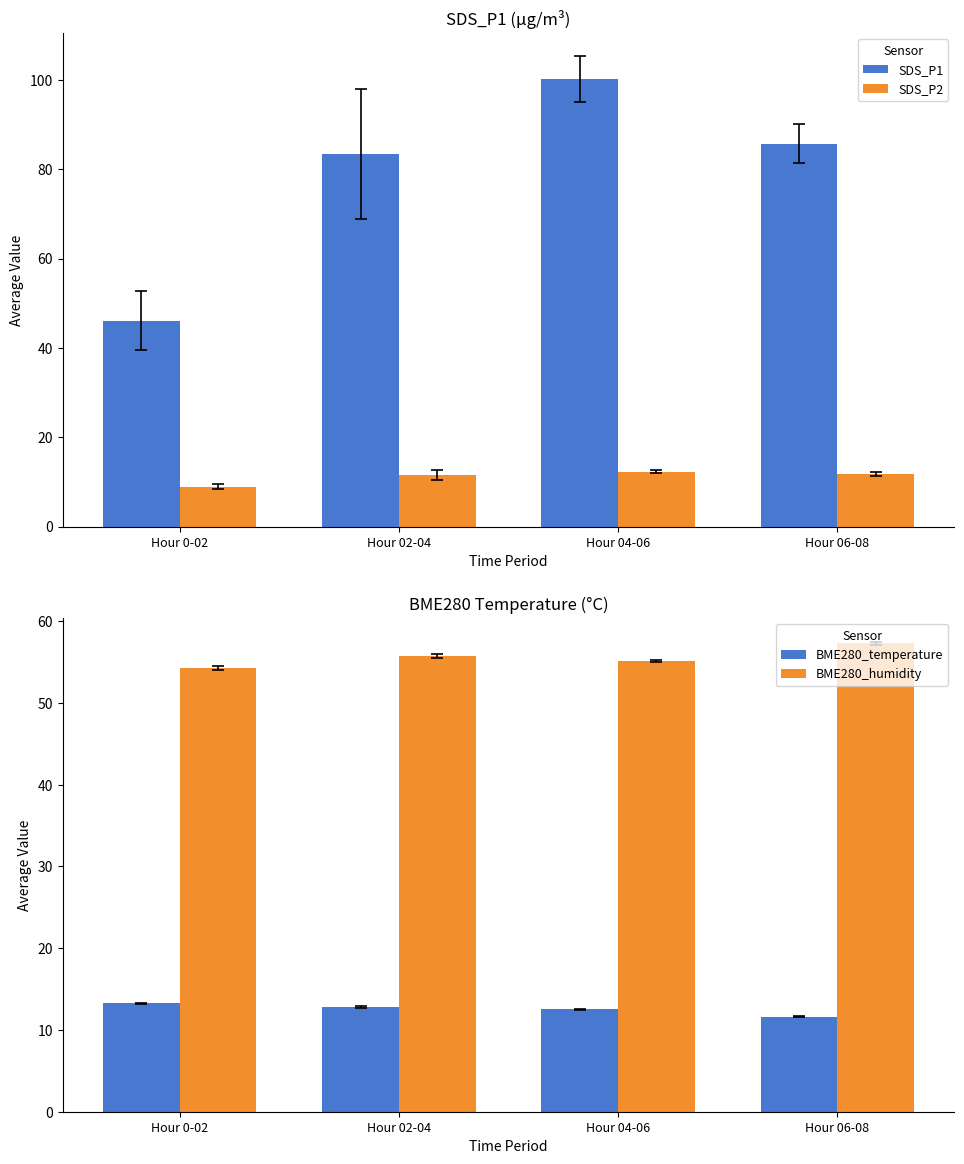

How many series are shown in this chart?

4